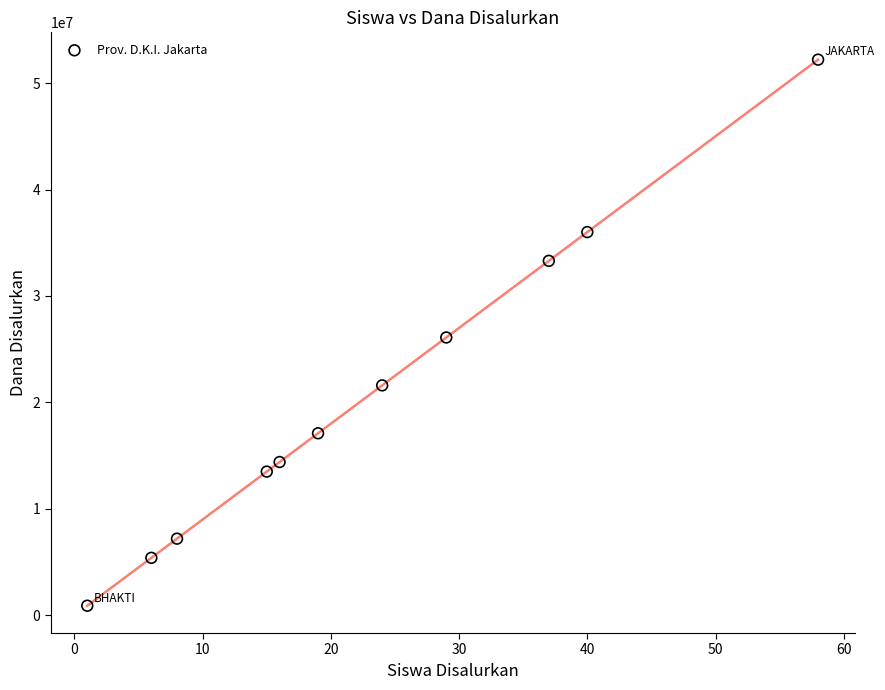

What is the range of Y values (max minus min)?

51300000